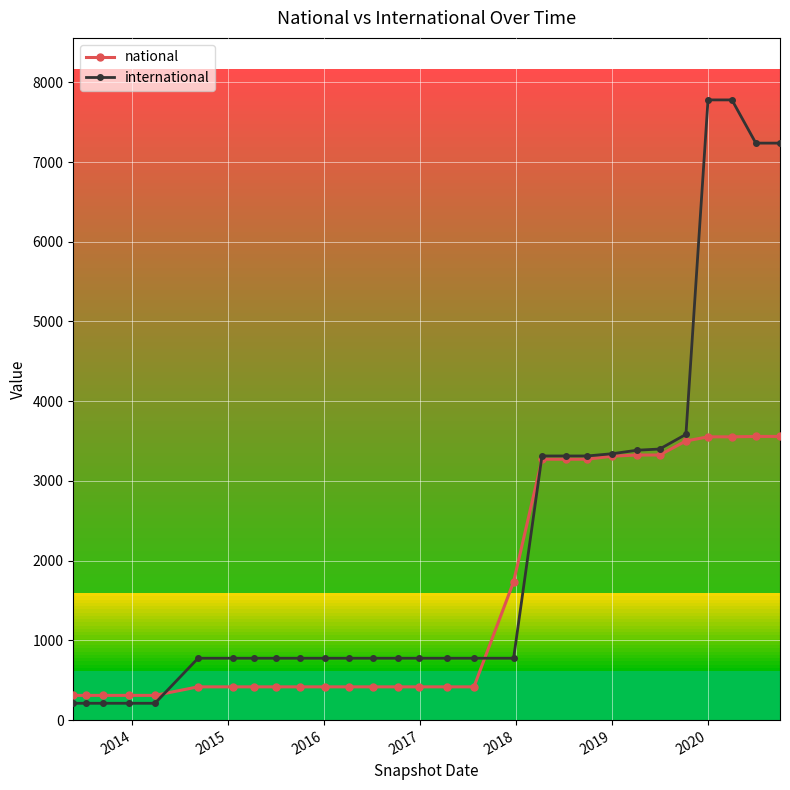

What is the value of the international point at the 13th from the left?

776